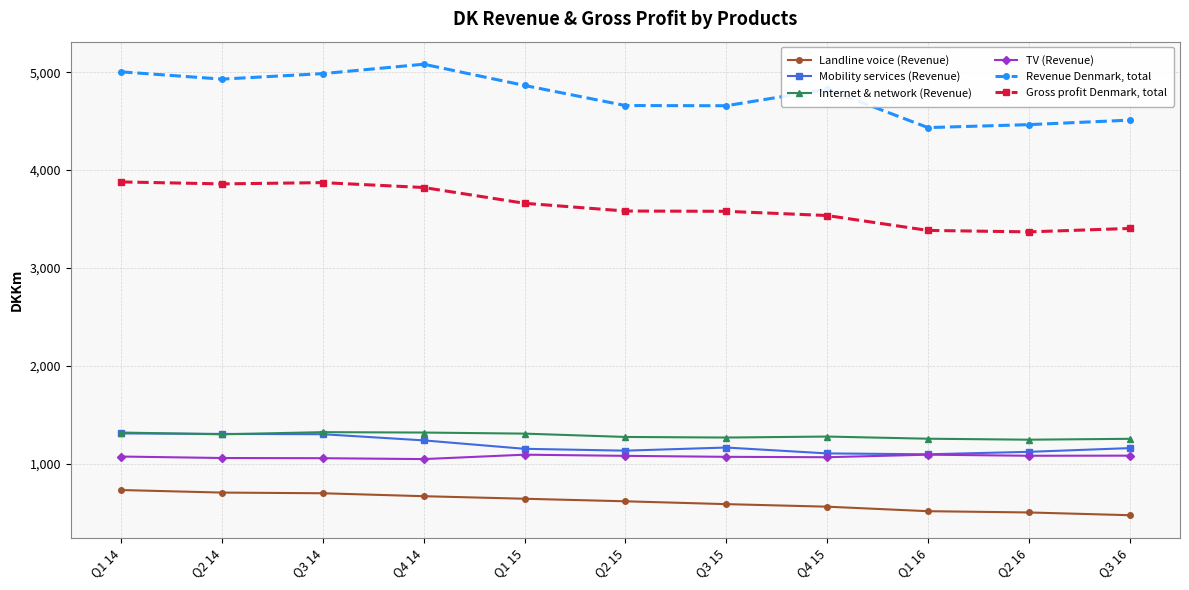

What is the difference between the maximum and minimum values in the TV (Revenue) series?

45